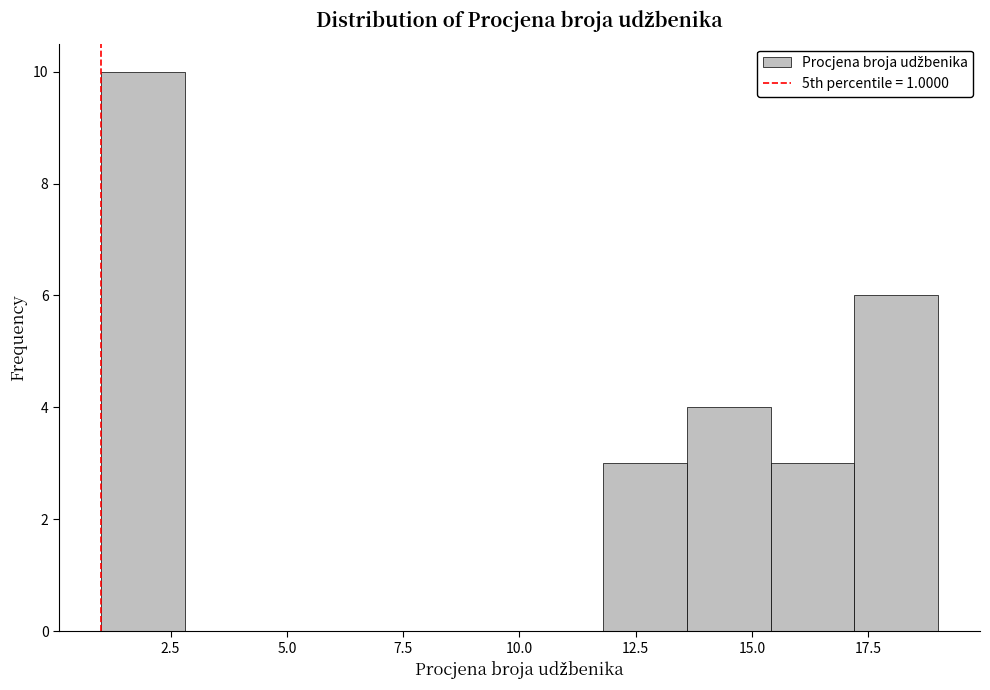

Around what value on the x-axis is the tallest bar? Give the approximate position of its centre, as read against the axis.

2.0